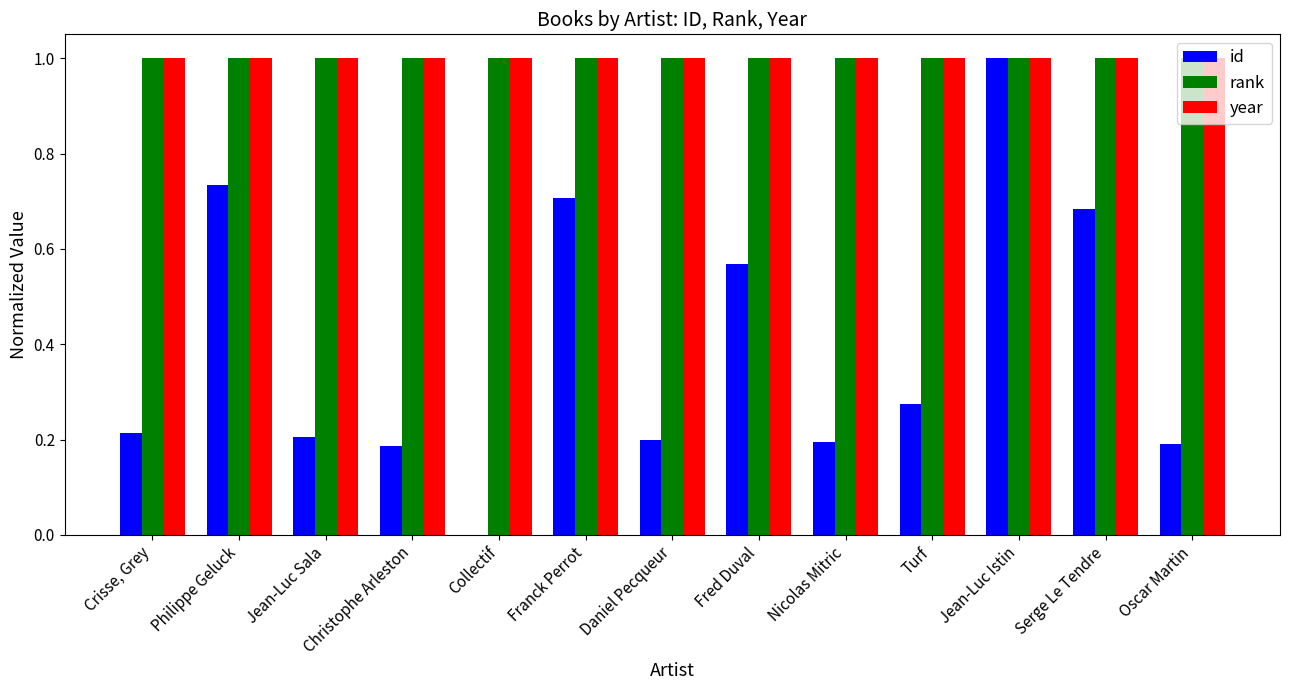

The value of id at Fred Duval is 0.8. True or false?

False